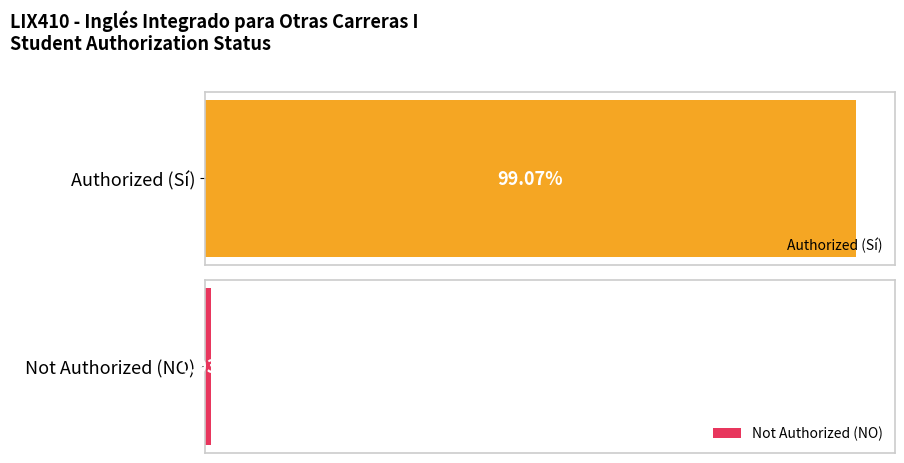

The Sí series shows 107 at 0. True or false?

True